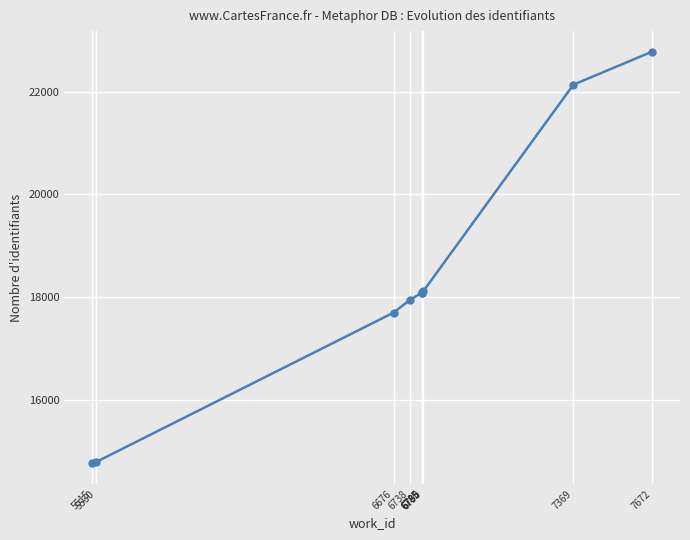

What is the change in value from 6738 to 6790?

+170